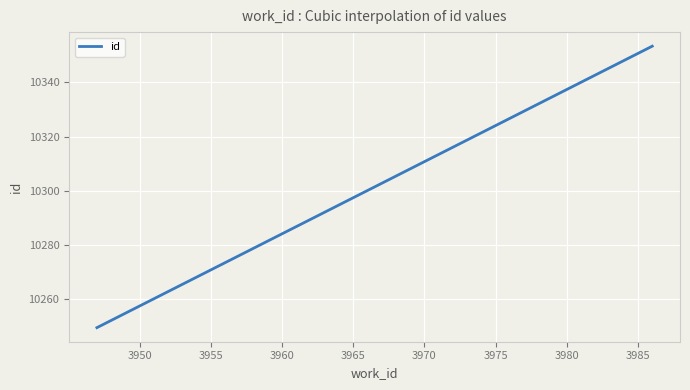

What is the minimum value shown in the chart?

10249.6